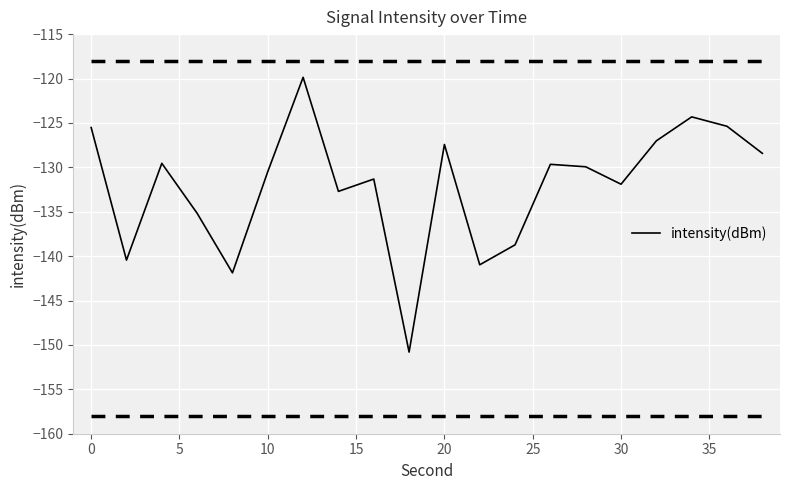

What is the greatest value displayed?

-119.9